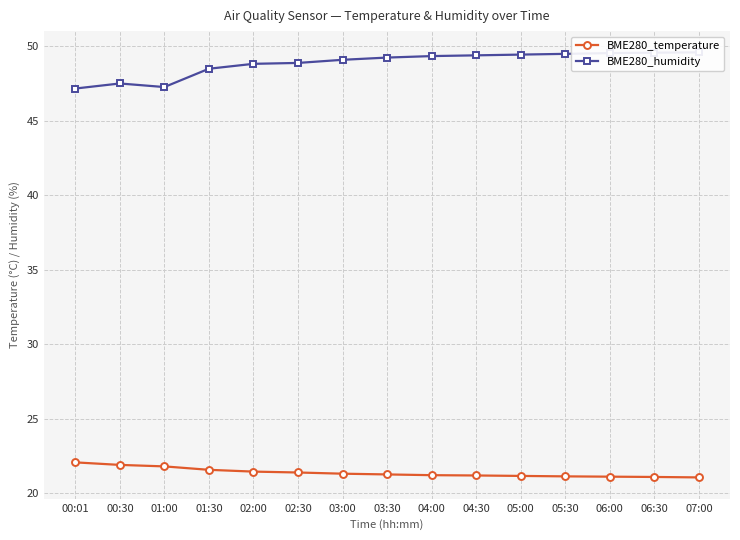

True or false: BME280_humidity has more than 1 points higher than both neighbors.

False